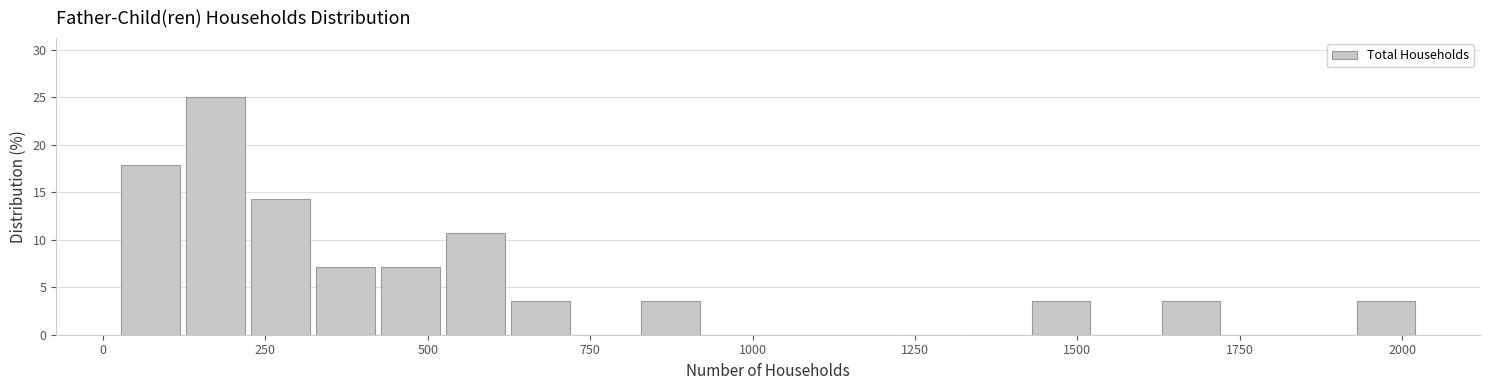

Read against the x-axis, roughly where is the centre of the tallest bar?

150